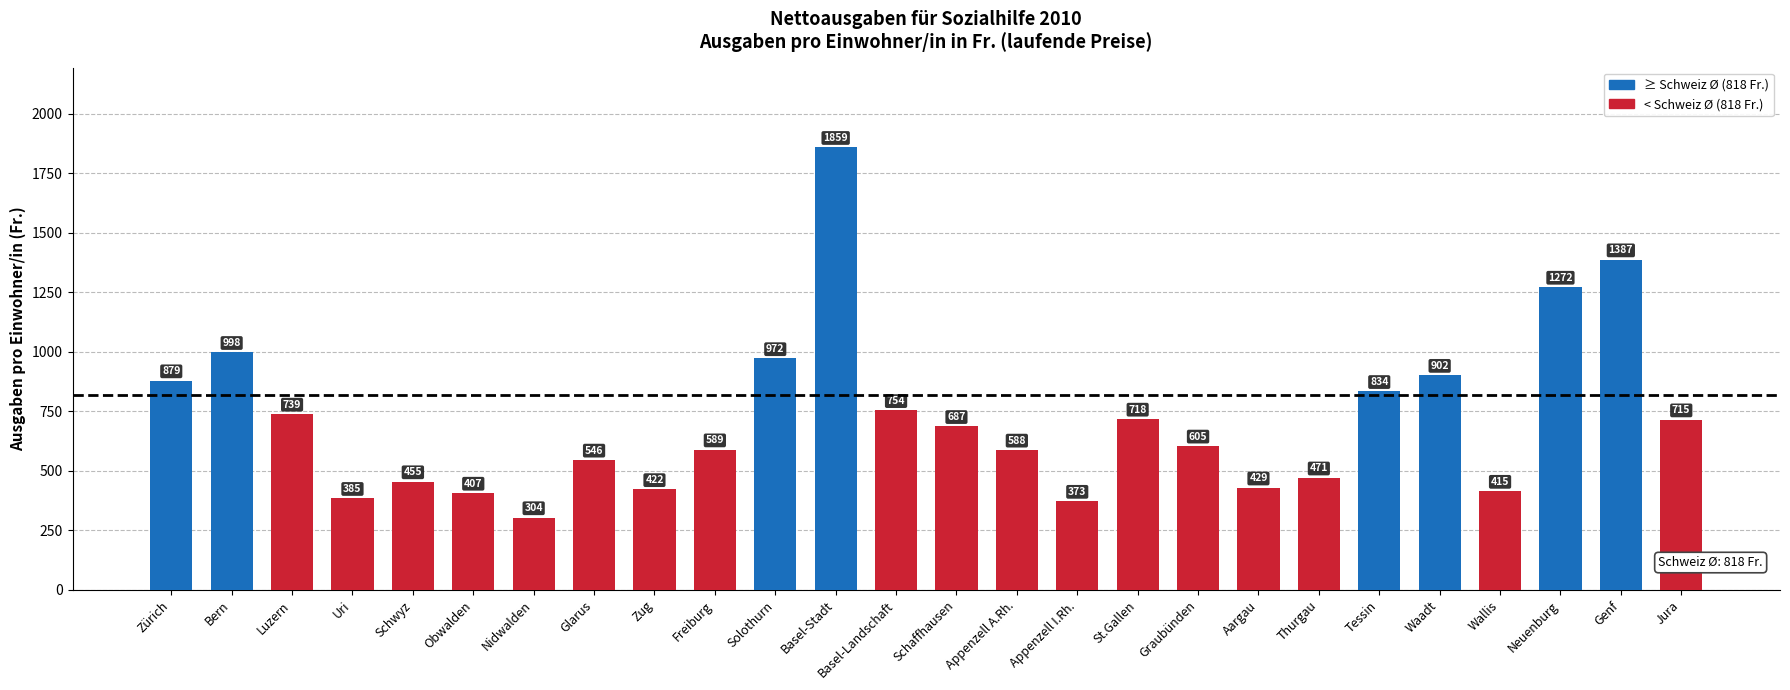

Which label corresponds to the smallest value in the chart?

Nidwalden